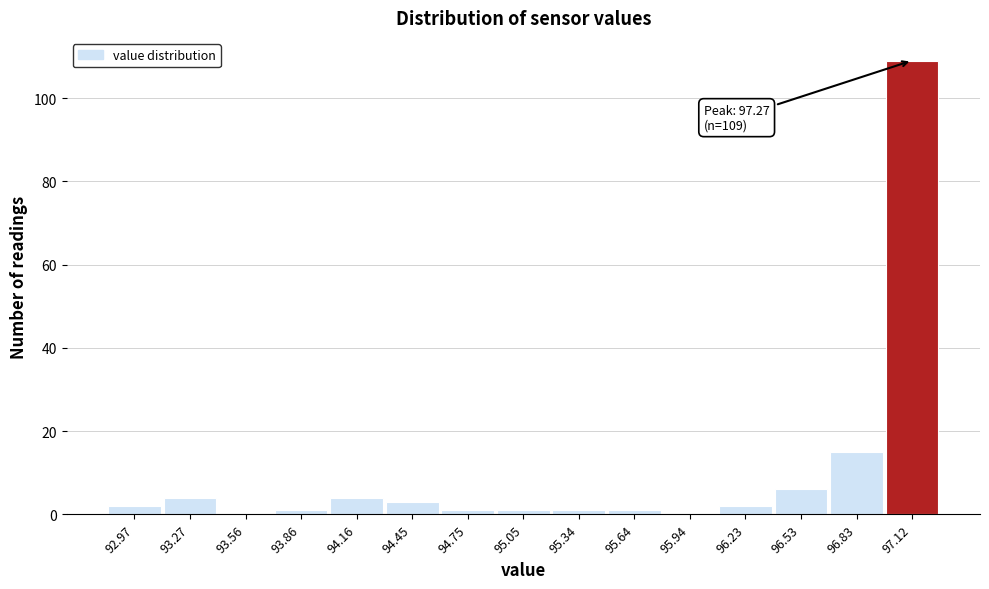

Reading right to left, extract all data points from this chart.

97.12=109	96.83=15	96.53=6	96.23=2	95.94=0	95.64=1	95.34=1	95.05=1	94.75=1	94.45=3	94.16=4	93.86=1	93.56=0	93.27=4	92.97=2